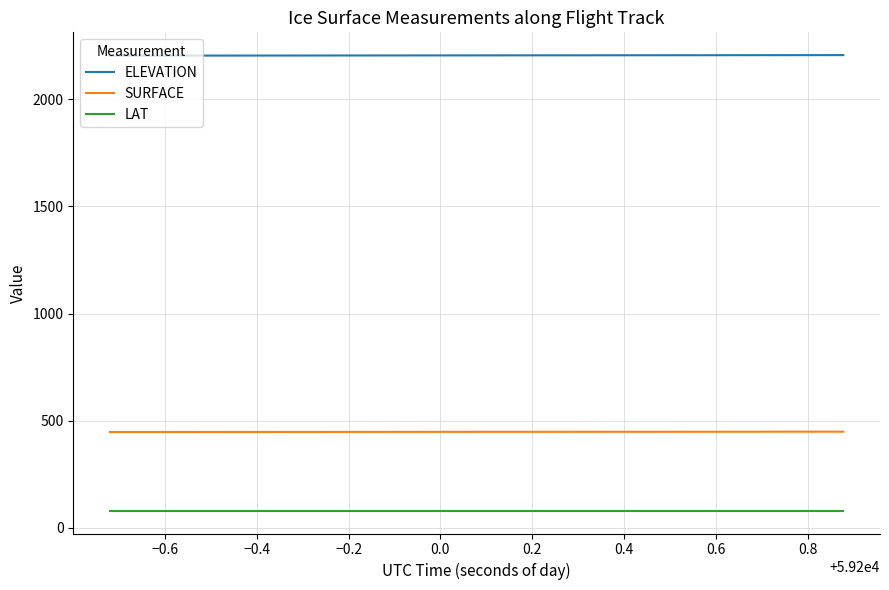

True or false: SURFACE and LAT cross at least once.

False